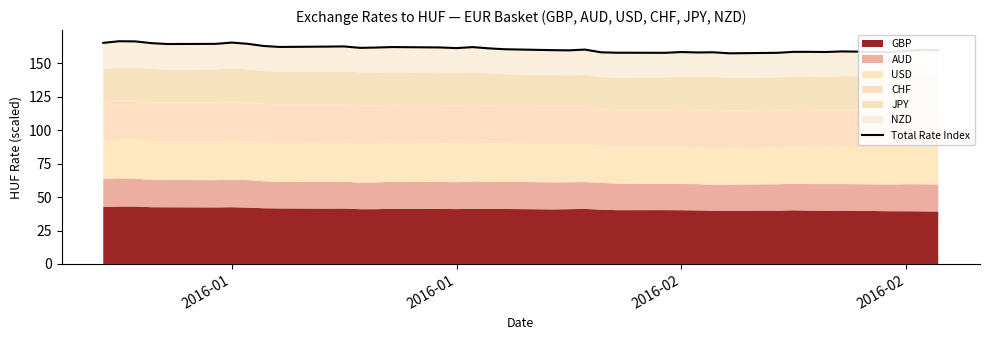

What is the label of the 3rd point from the left?

2016-02